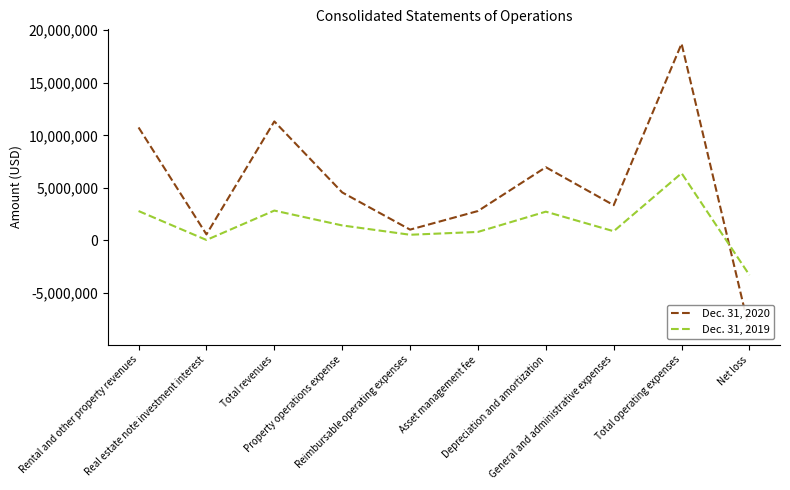

What is the lowest value of the Dec. 31, 2019 series?

-3296194